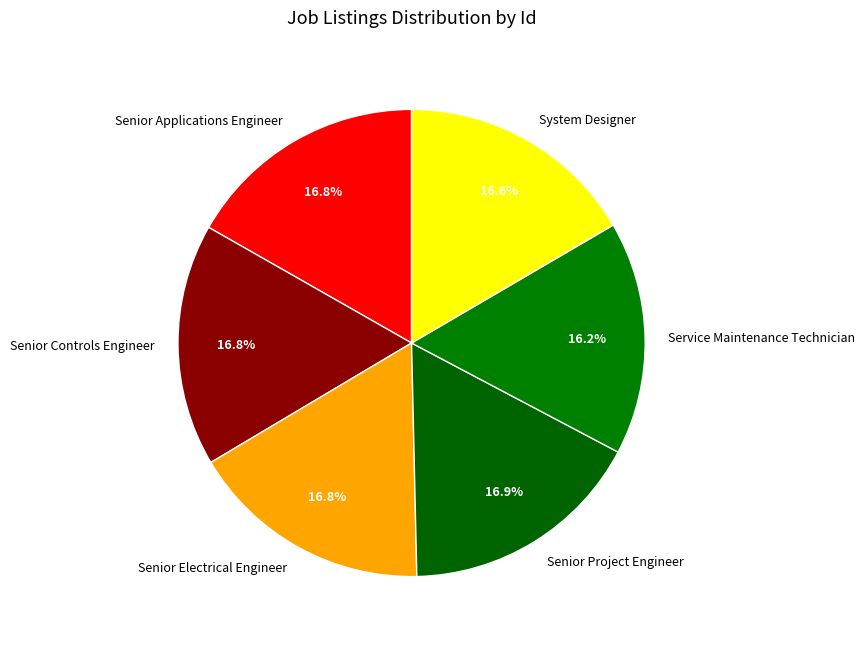

Approximately how many times larger is the value at Senior Controls Engineer compared to System Designer?

1.0